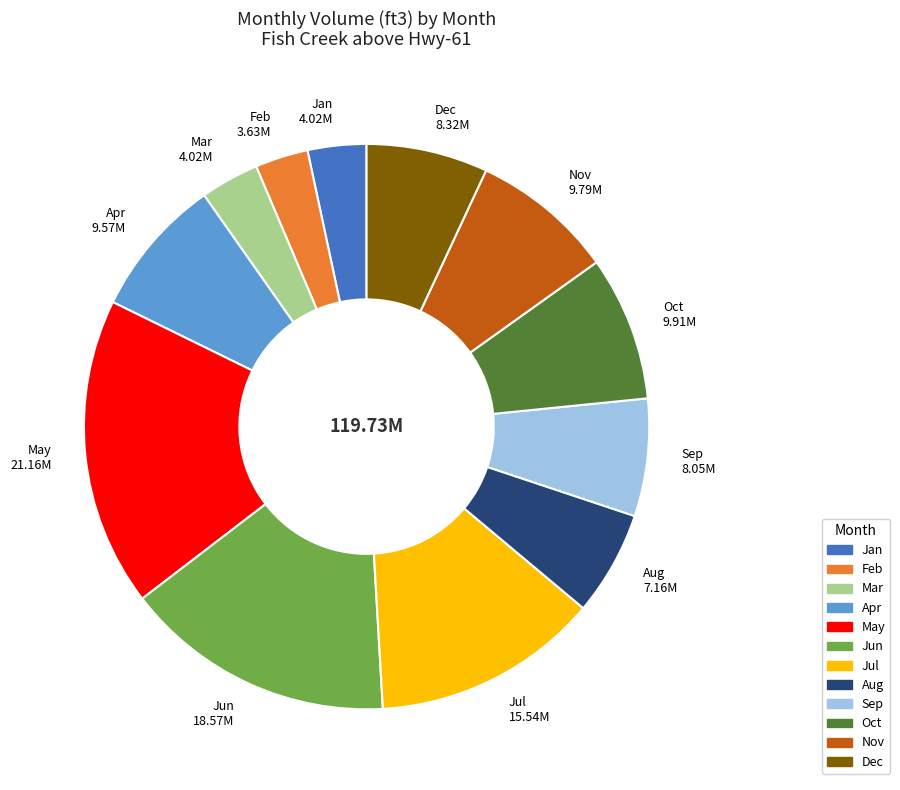

Is the sum of Jun 18.57M and Feb 3.63M greater than half?

No